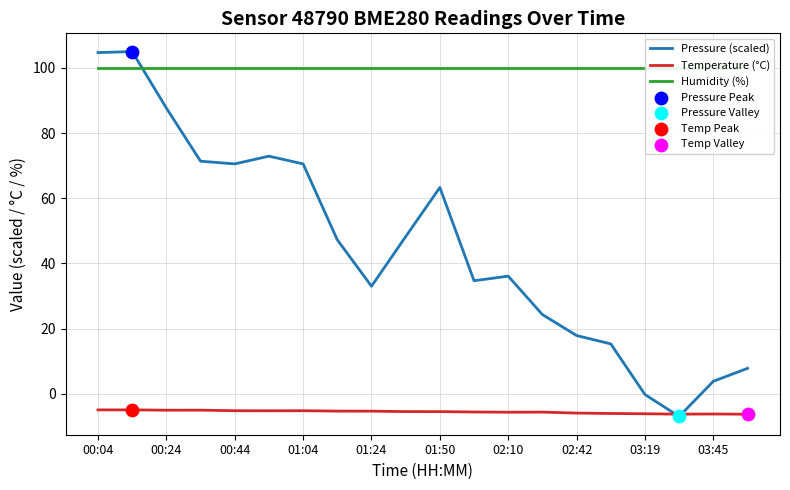

Is it true that Pressure (scaled) equals 70.5 at 01:04?

True